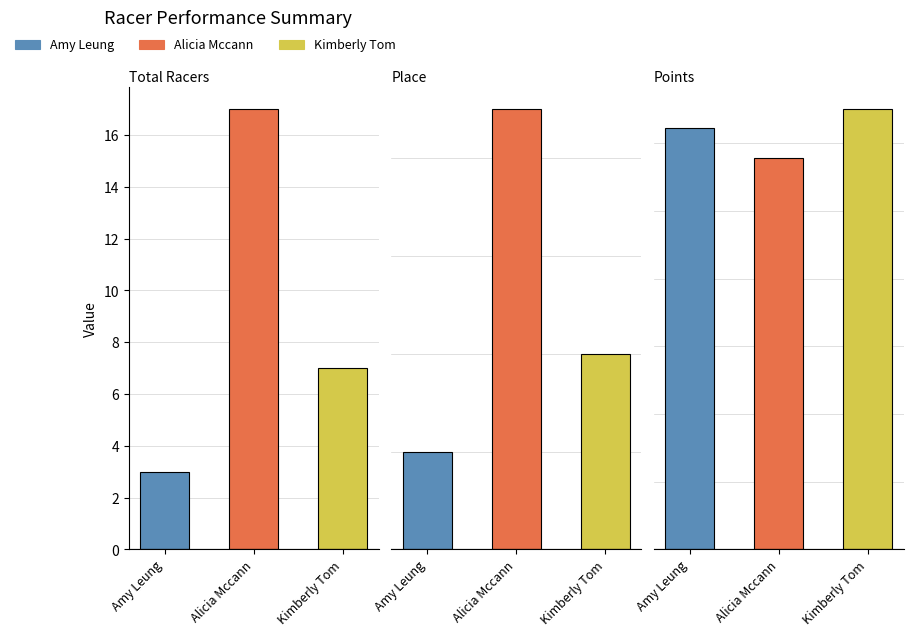

Rank the series at Alicia Mccann from highest to lowest value.

Points, Total Racers, Place